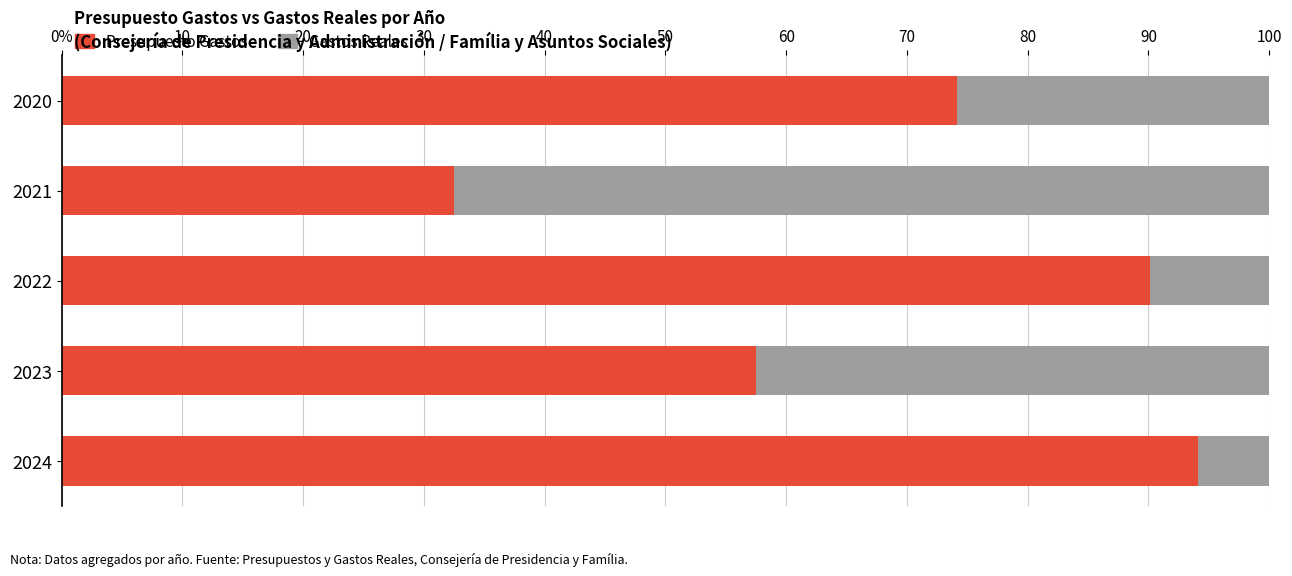

What are all the series names shown in the legend?

Presupuesto Gastos, Gastos Reales